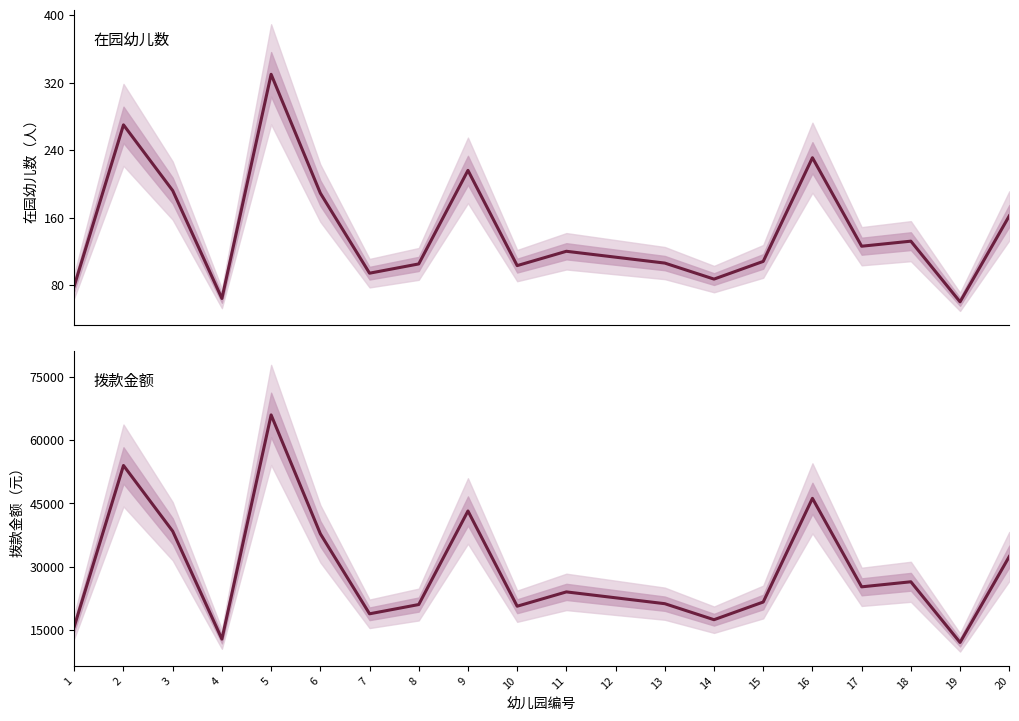

What is the difference between the highest and lowest values at 12?

22487